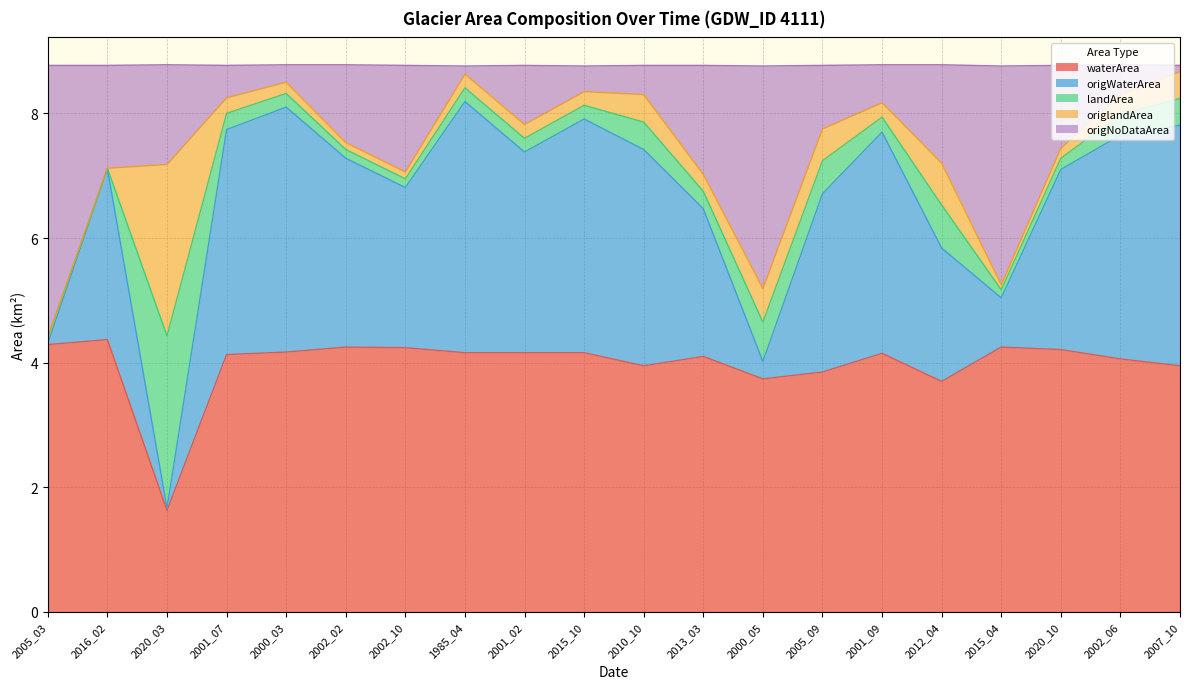

The value of waterArea at 2016_02 is 1.8. True or false?

False